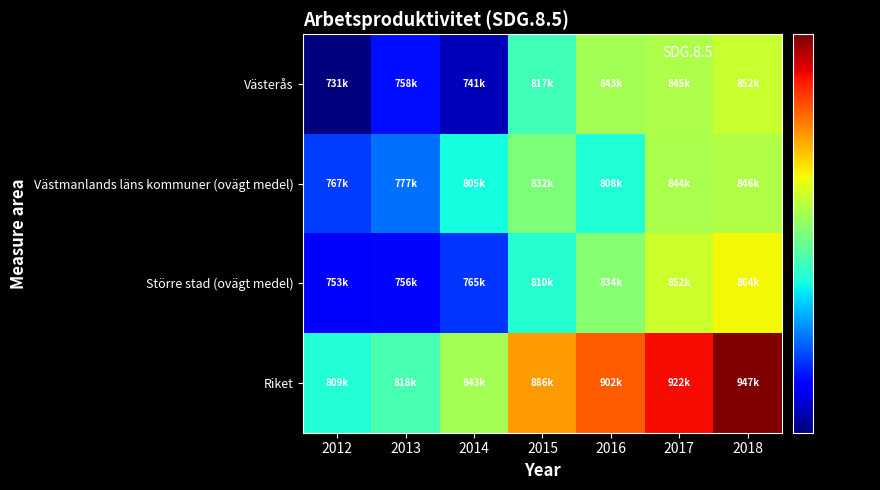

Rank the series by their maximum value, from highest to lowest.

Riket, Större stad (ovägt medel), Västerås, Västmanlands läns kommuner (ovägt medel)